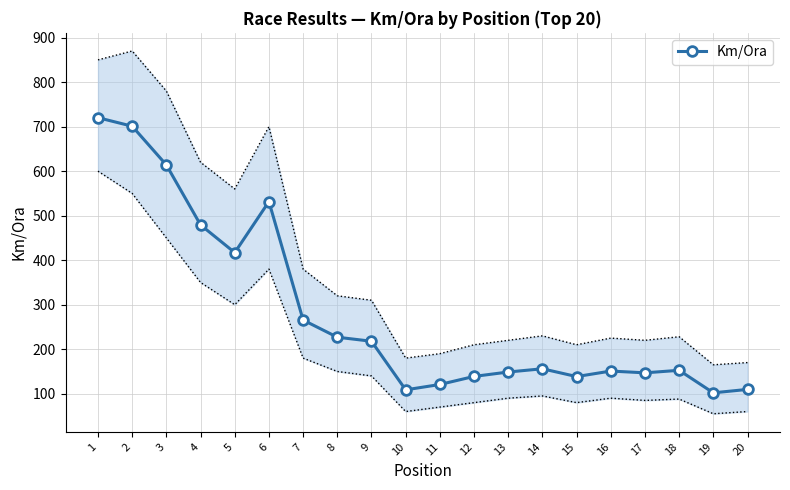

What is the value of the Km/Ora point at the 3rd from the left?

614.0